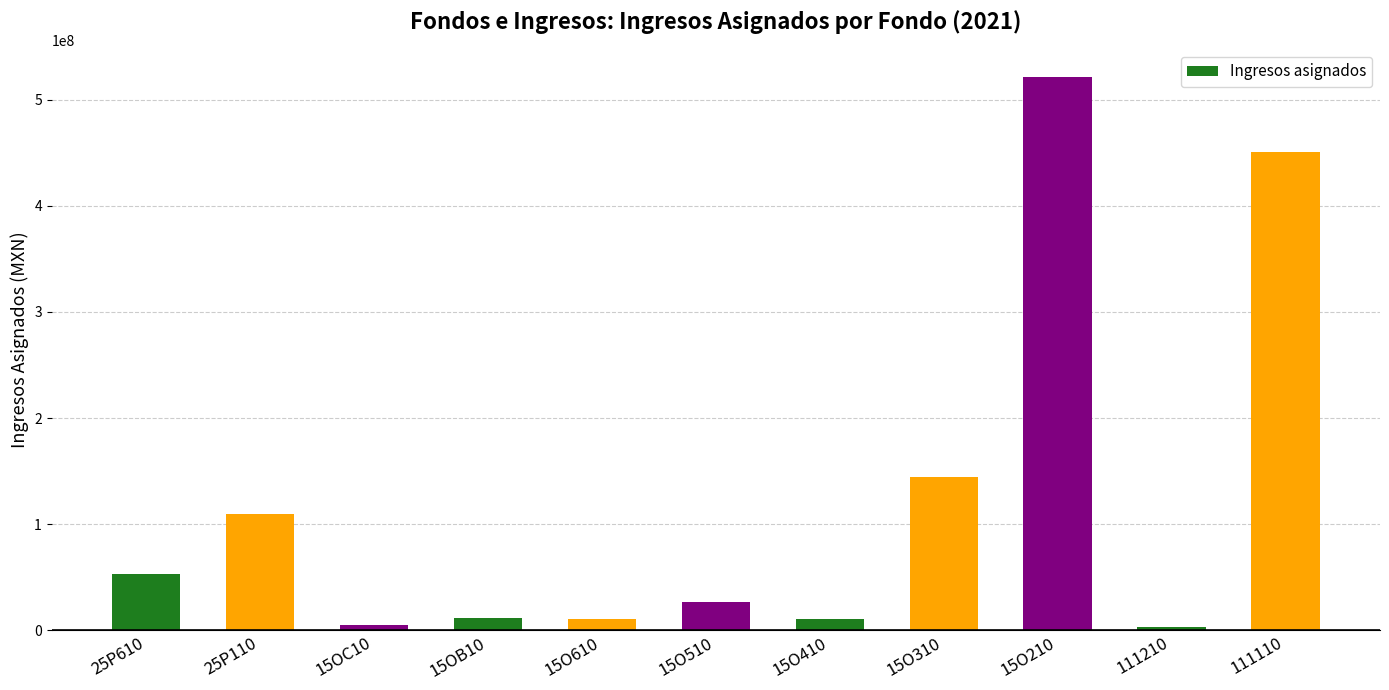

What is the label of the 6th bar from the right?

15O510